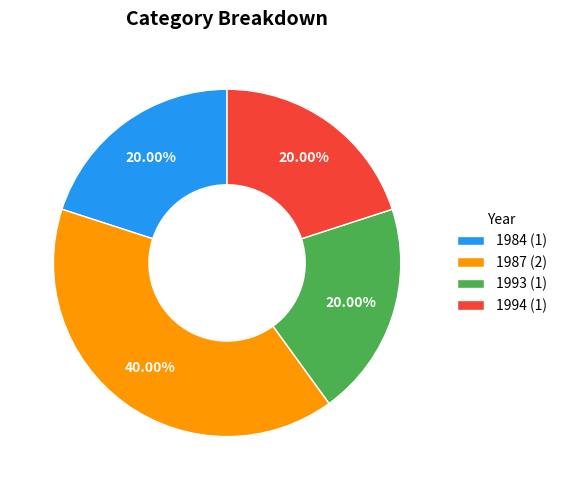

Approximately how many times larger is the value at 1994 (1) compared to 1987 (2)?

0.5